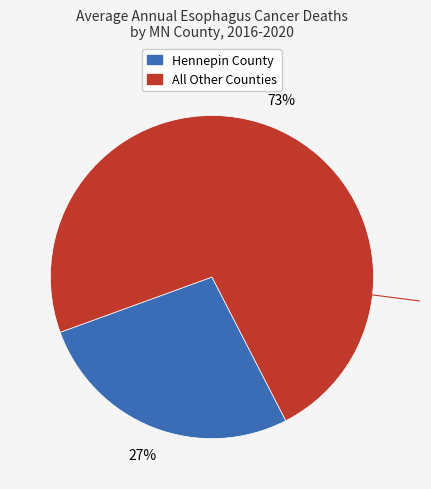

To the nearest percent, what is the difference between the largest and smallest slice percentages?

46%